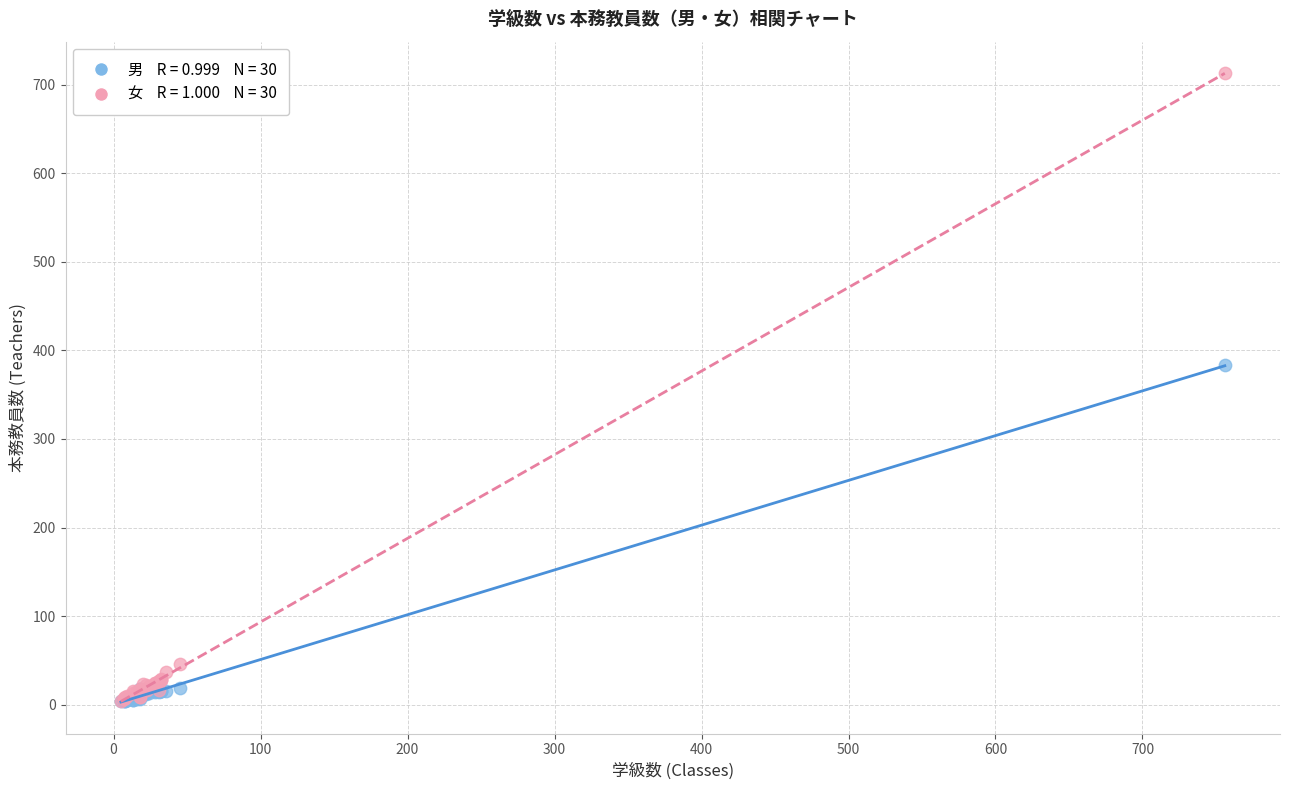

Across all series, what Y value is closest to 358?

383